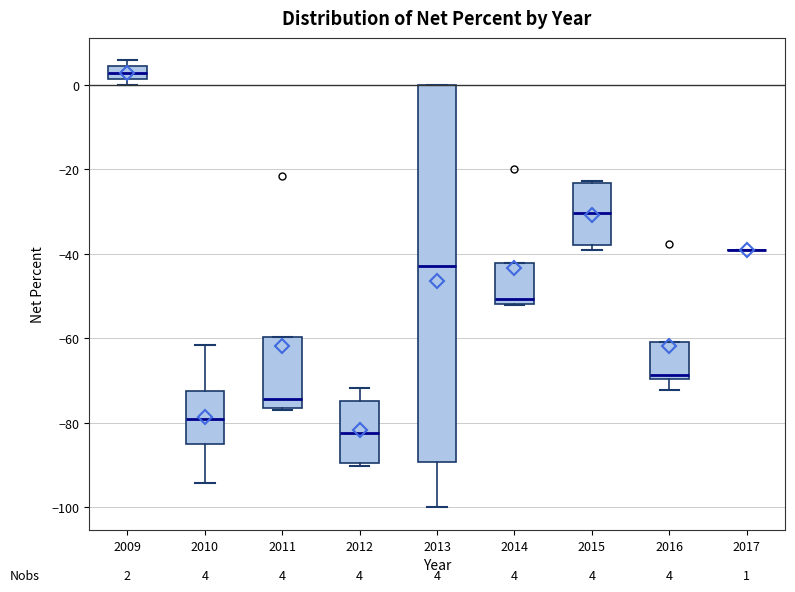

Which box is the tallest, from its lower edge to its upper edge?

2013